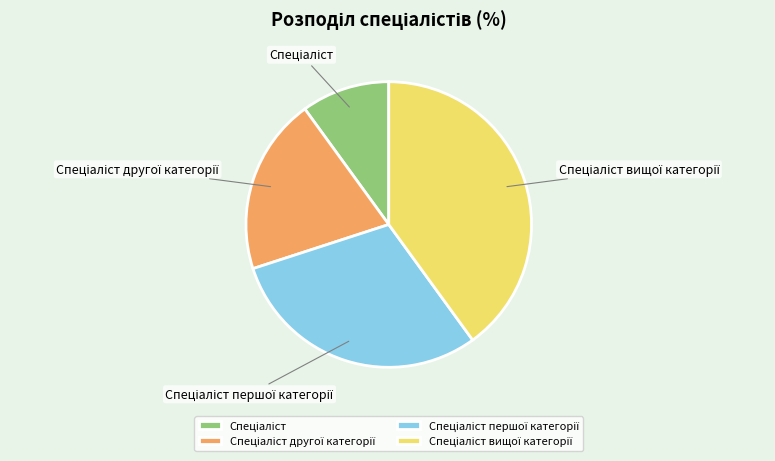

Does any single category account for the majority?

No